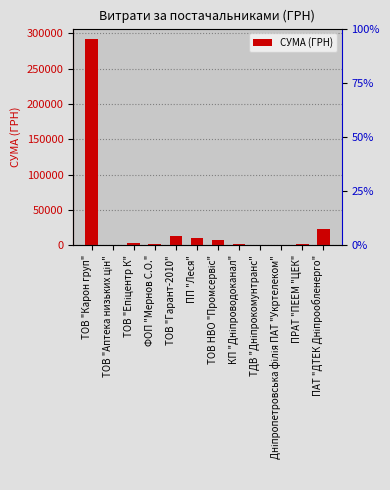

Which has a higher value, ТОВ "Епіцентр К" or ТОВ "Гарант-2010"?

ТОВ "Гарант-2010"